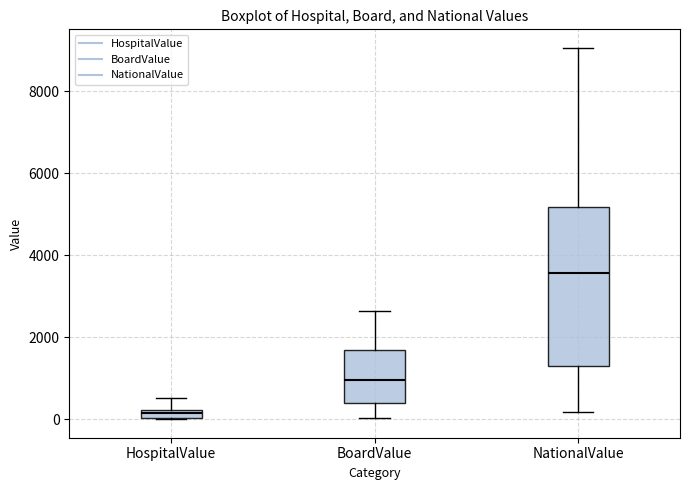

Which box is the tallest, from its lower edge to its upper edge?

NationalValue